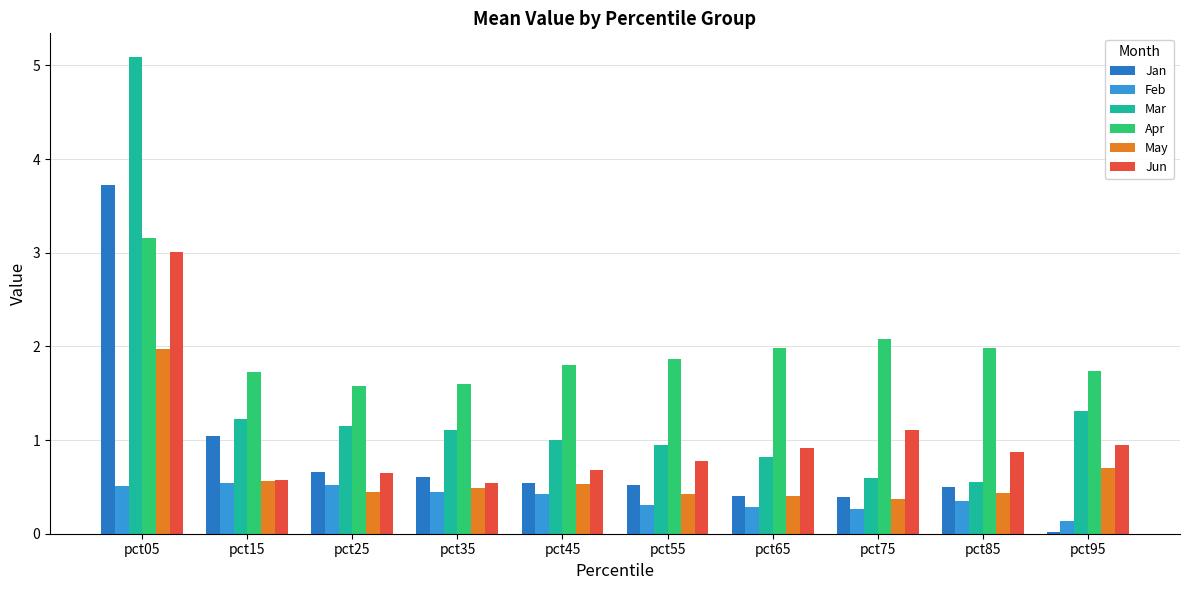

Where is Feb nearest to the value 0?

pct95